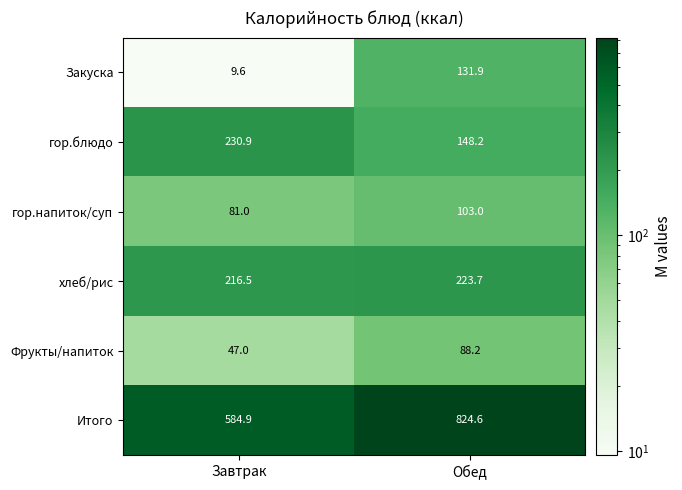

The value of Итого at Завтрак is 224.6. True or false?

False